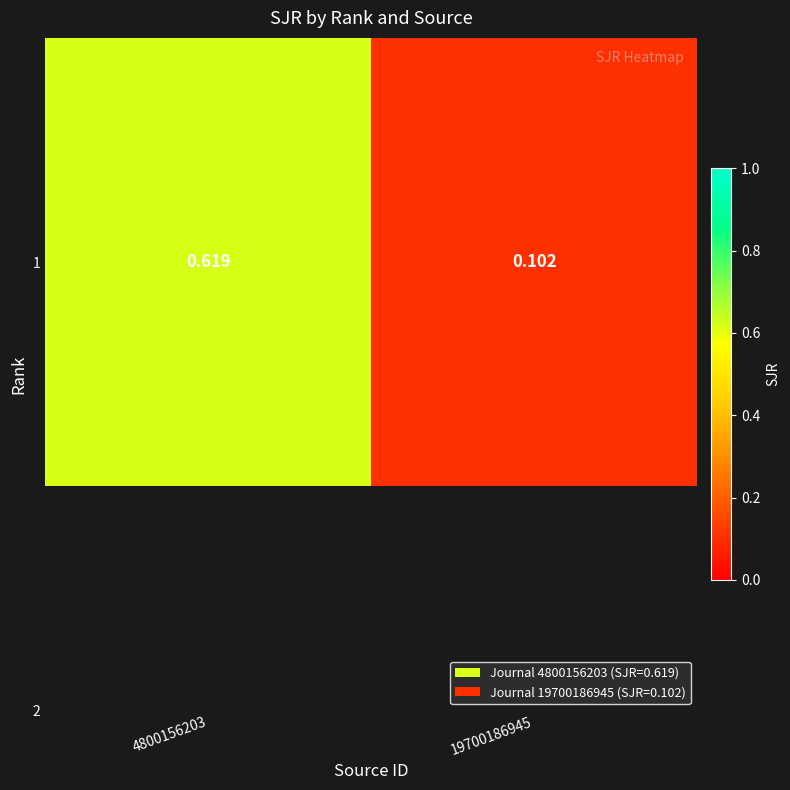

Is it true that the value at 4800156203 is 0.1?

False